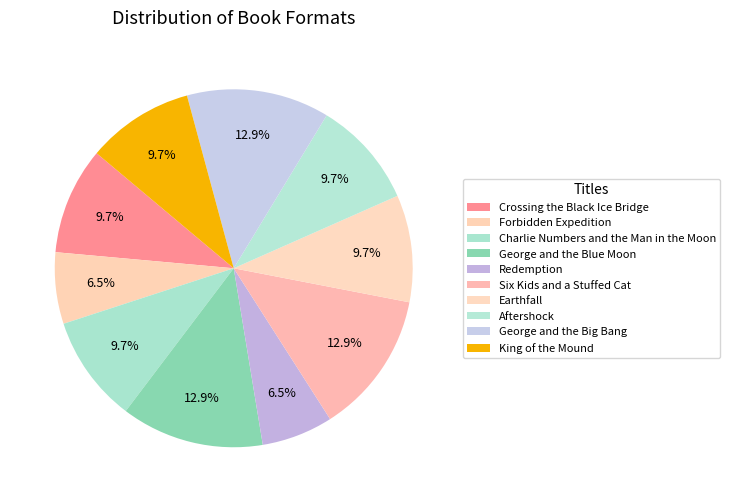

Is there any slice that represents more than half of the pie?

No